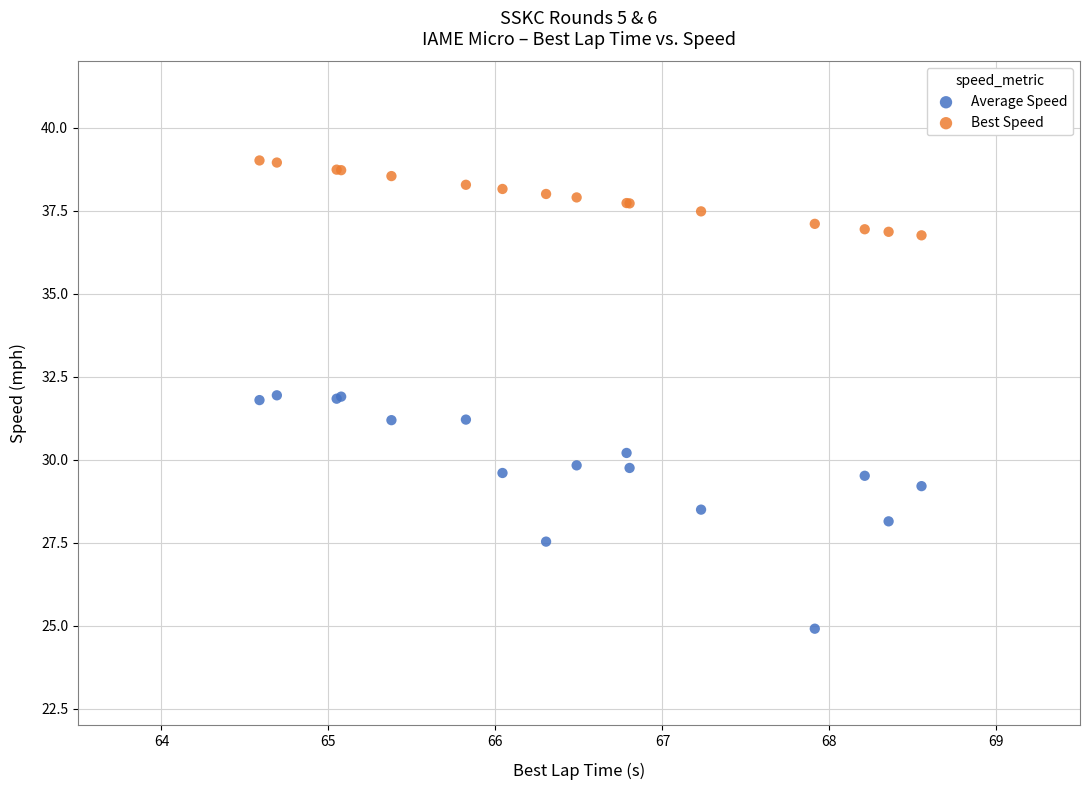

Which series has the widest spread of Y values?

Average Speed